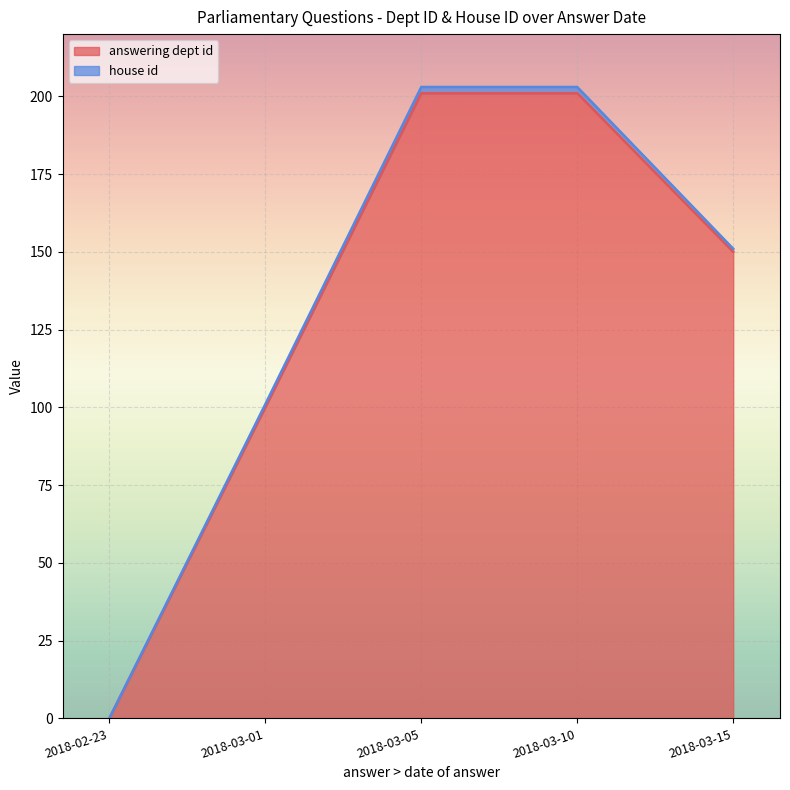

The answering dept id series shows -70 at 2018-02-23. True or false?

False